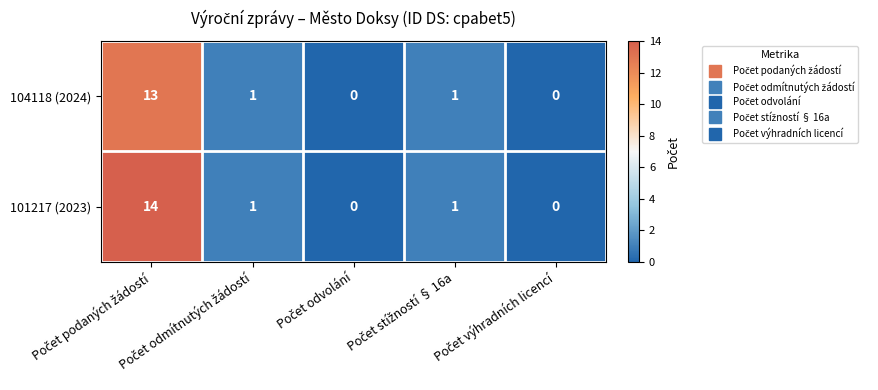

What is the maximum value for 104118 (2024)?

13